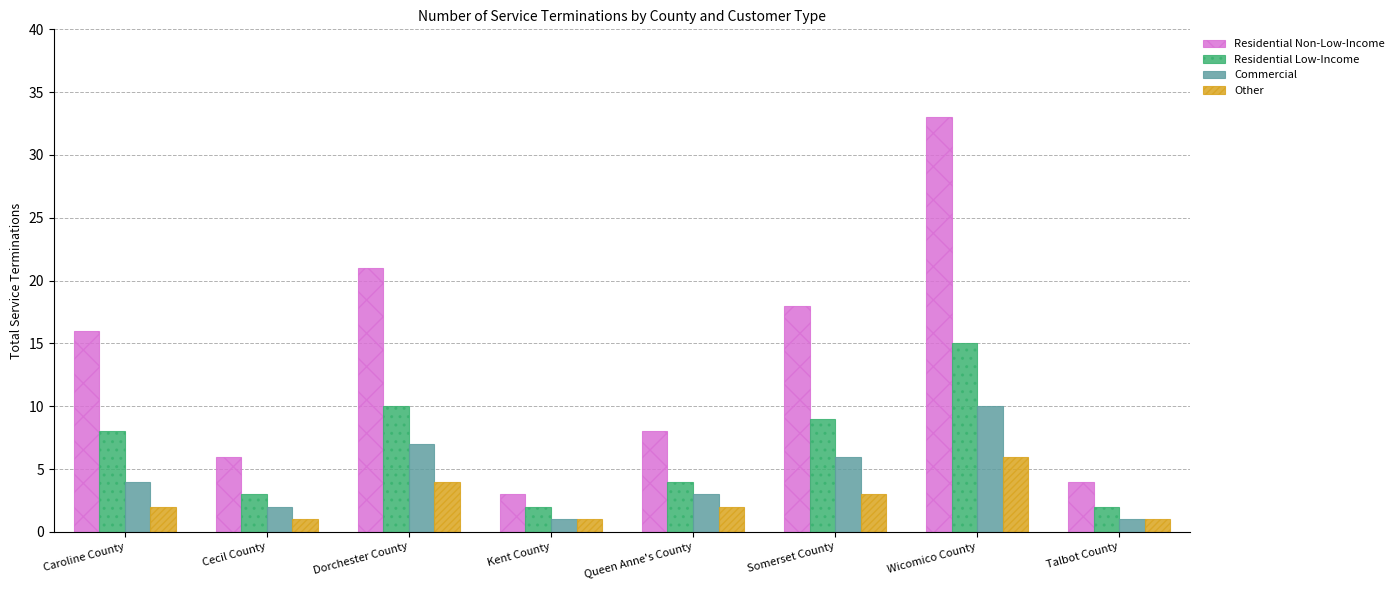

What is the difference between the Other values at Caroline County and Wicomico County?

4